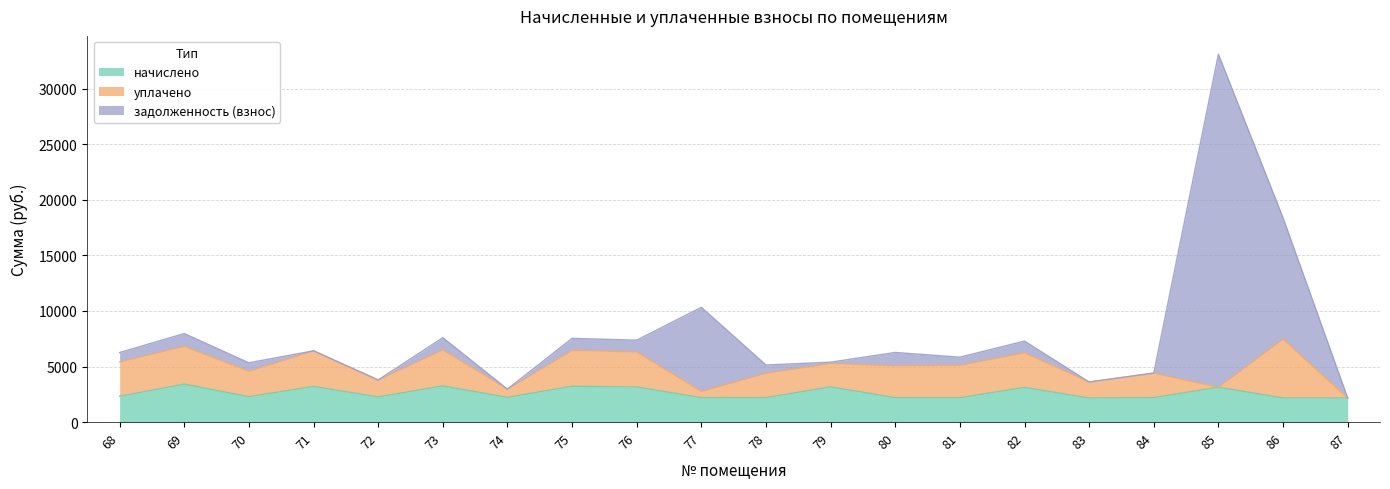

Is the value of начислено at 78 greater than the value of задолженность (взнос) at 85?

No